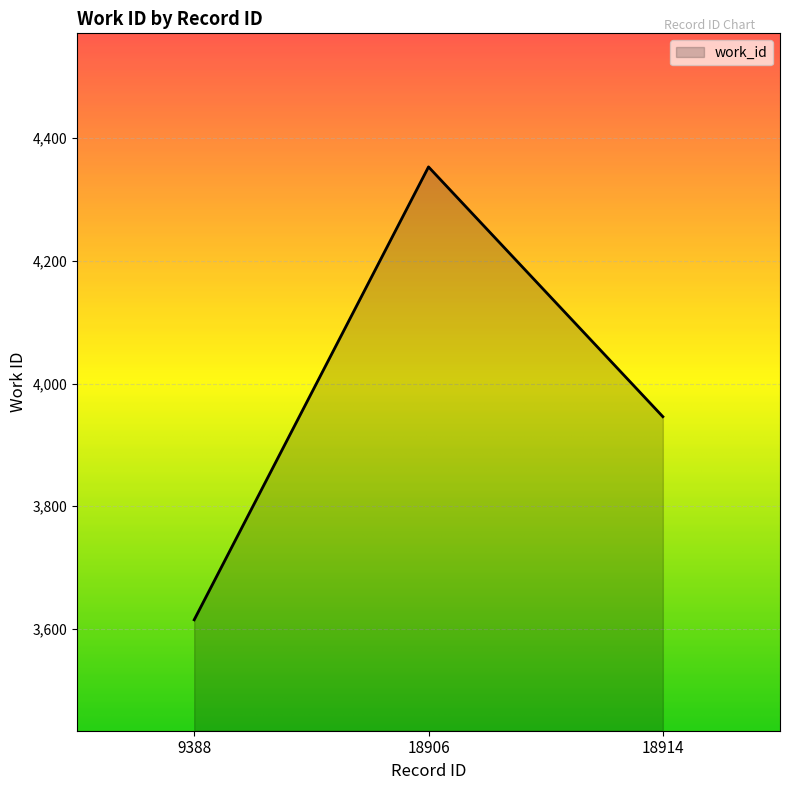

What is the difference between the values at 9388 and 18914?

331